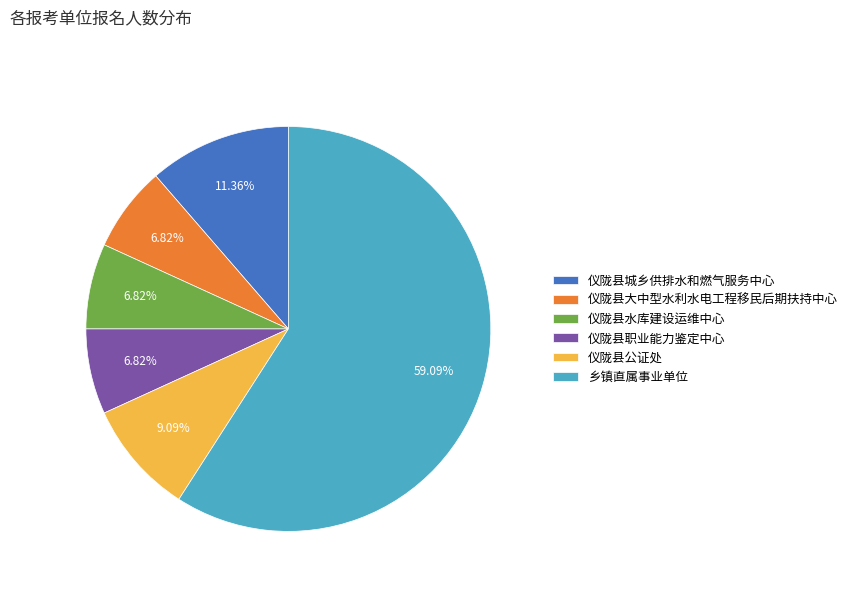

To the nearest percent, what percentage of the pie is 仪陇县大中型水利水电工程移民后期扶持中心?

7%